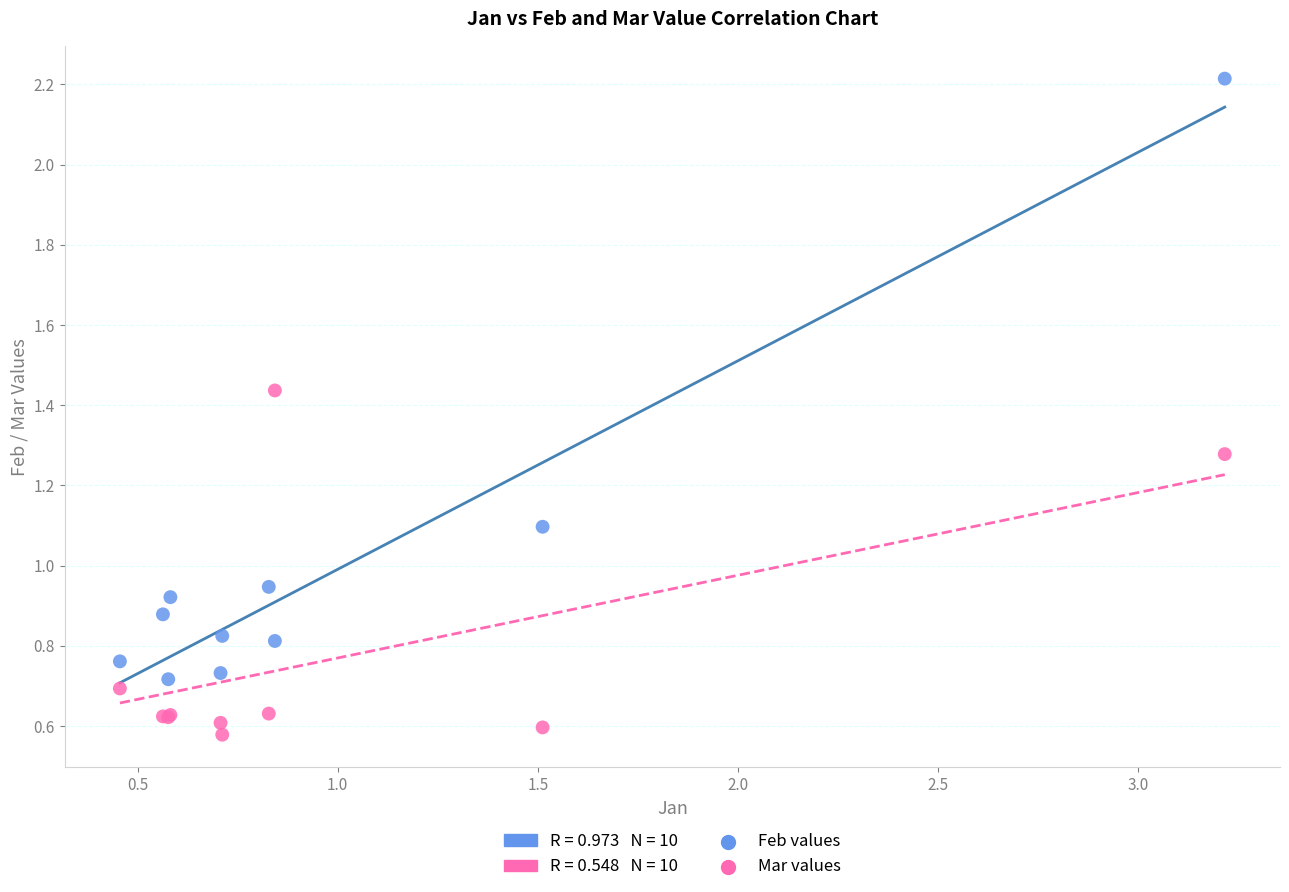

Which series has the widest spread of Y values?

Feb values